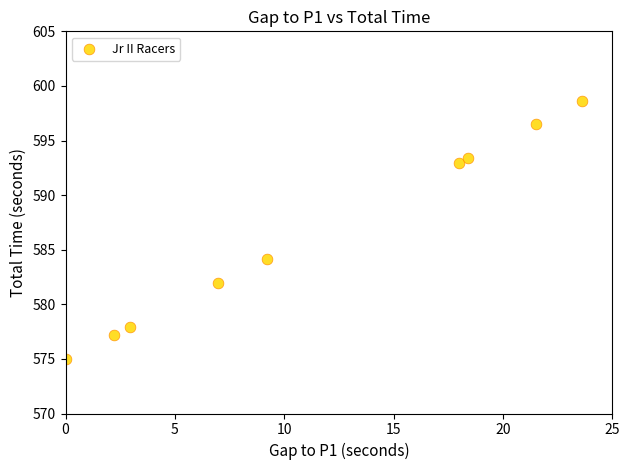

What Y value in the scatter plot is closest to 586?

584.2